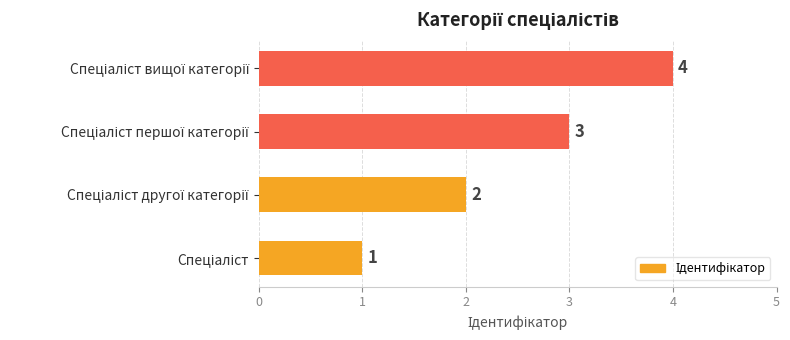

Count the values in the range 2 to 4.

3